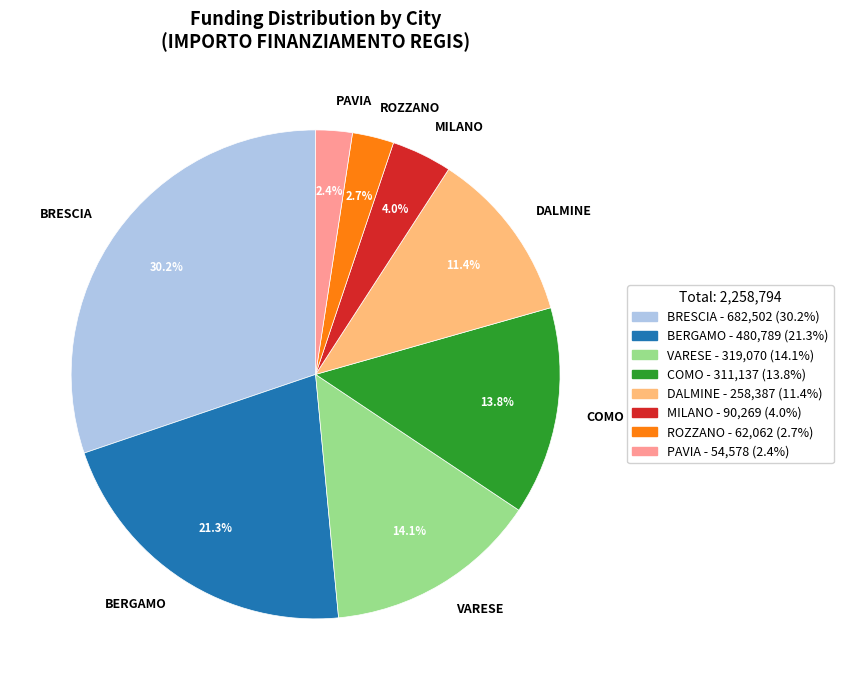

Does BERGAMO account for over 50% of the chart?

No